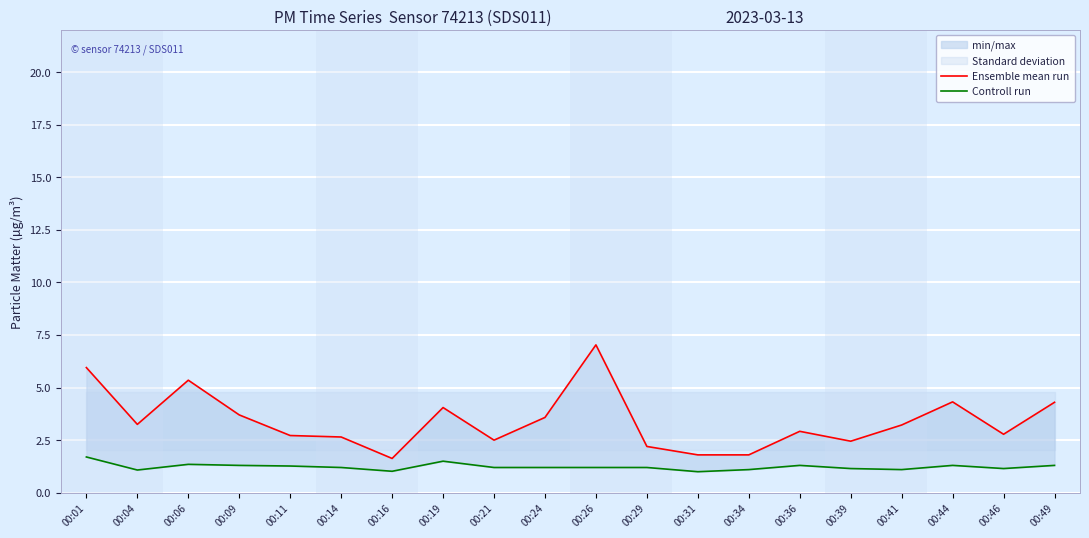

At 00:39, list the series in order from smallest to largest.

Controll run, Ensemble mean run